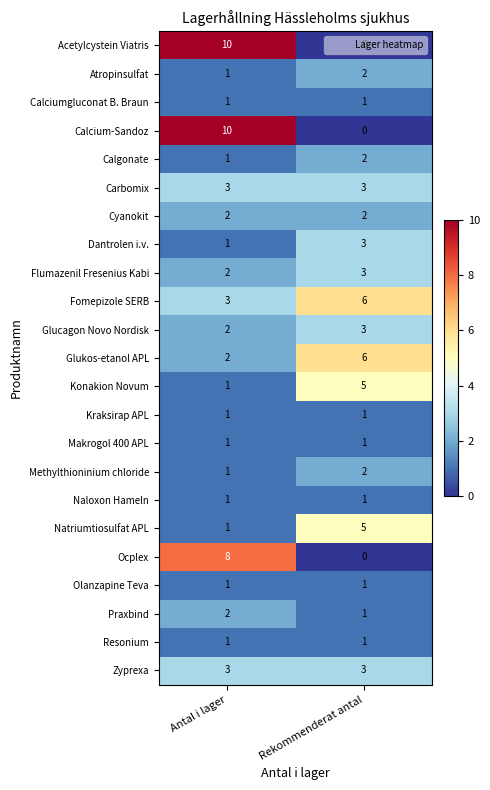

Is the value of Ocplex at Antal i lager greater than the value of Methylthioninium chloride at Antal i lager?

Yes